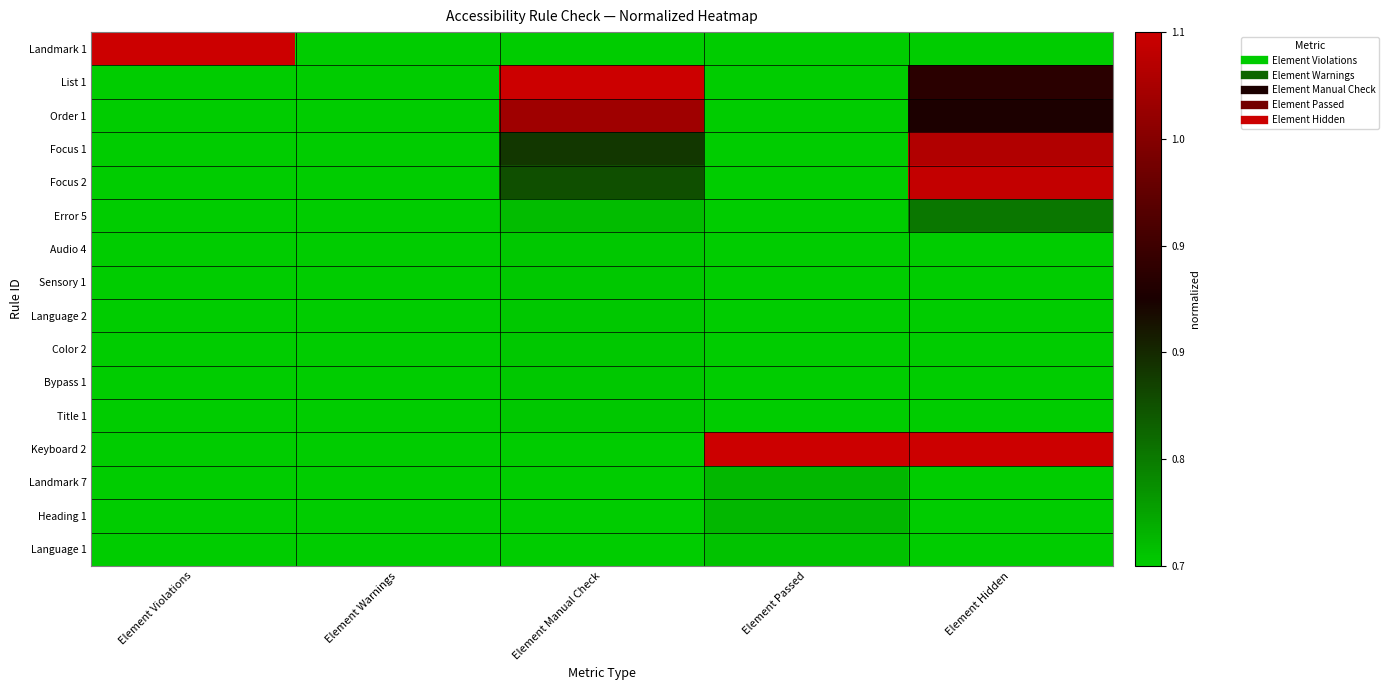

What is the difference between the highest and lowest values at Element Hidden?

1.0